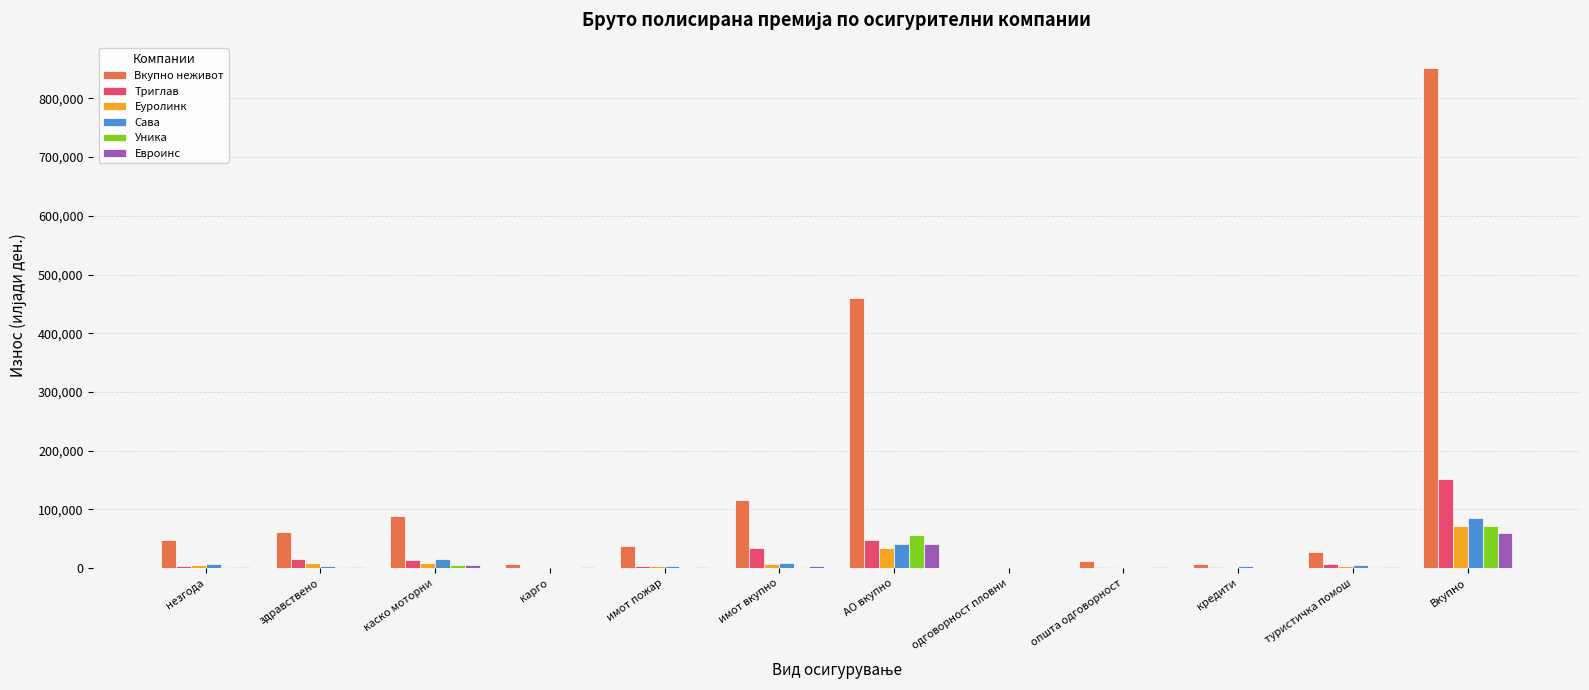

What is the sum of all Евроинс values?

120269.0